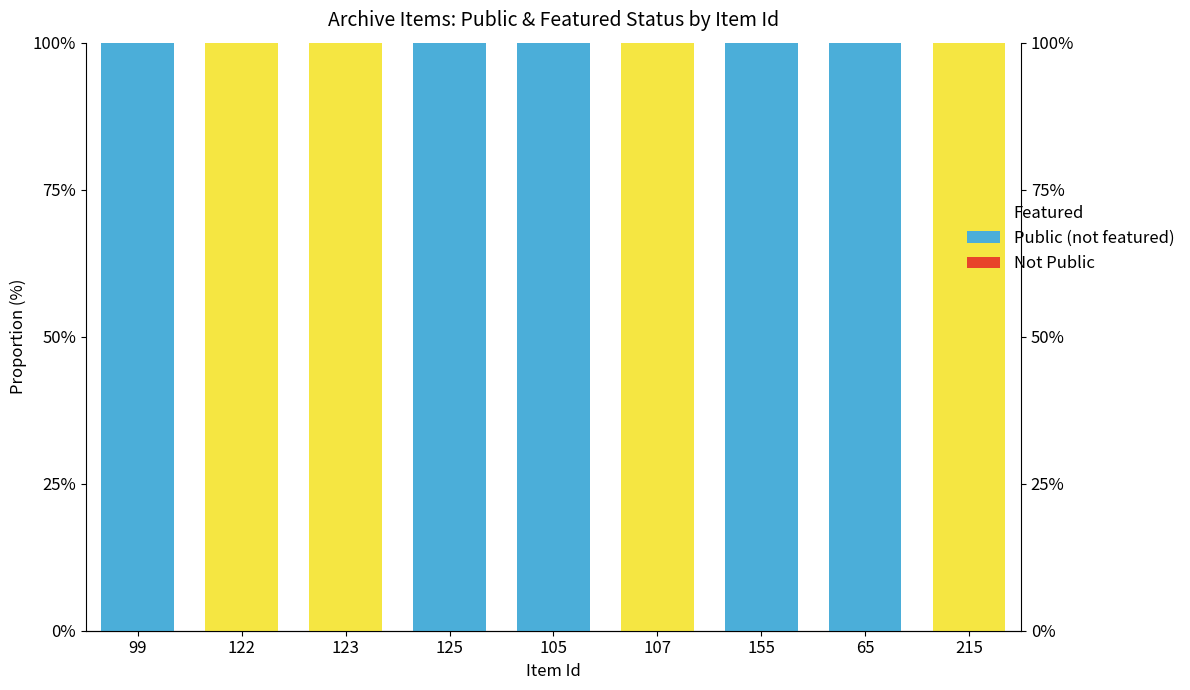

What are all the series names shown in the legend?

Featured, Public (not featured), Not Public